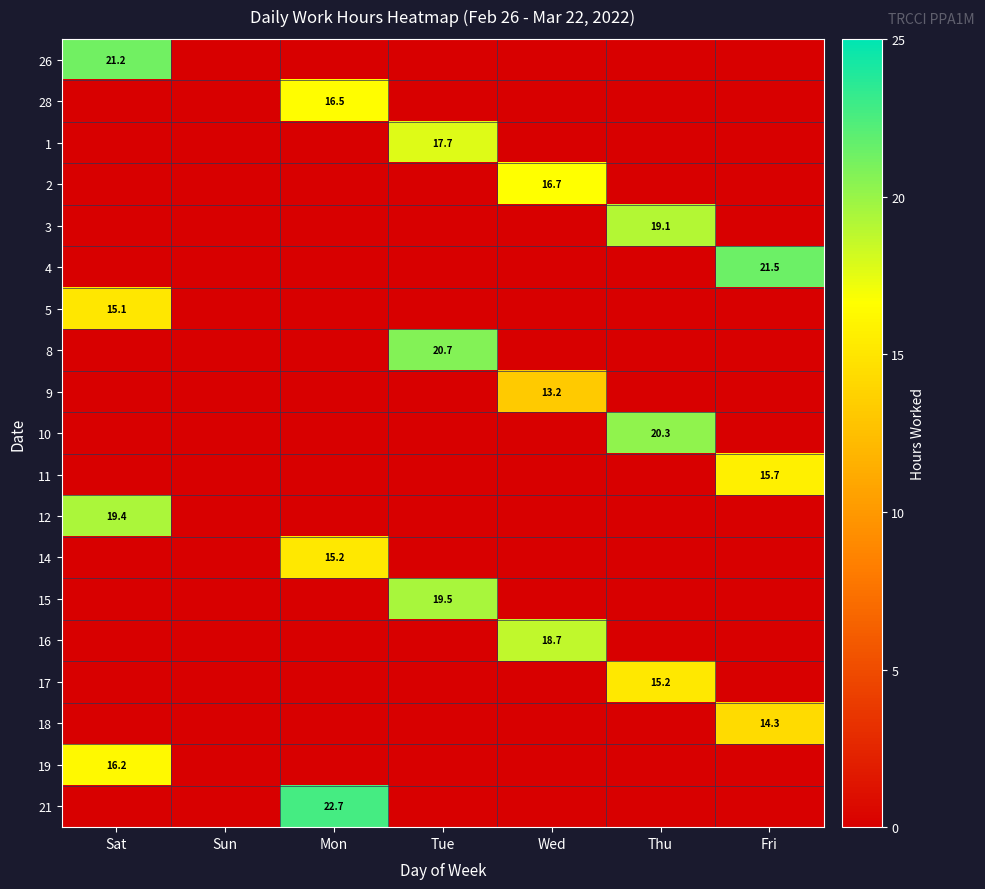

Which has a higher value, Mon or Thu?

Mon